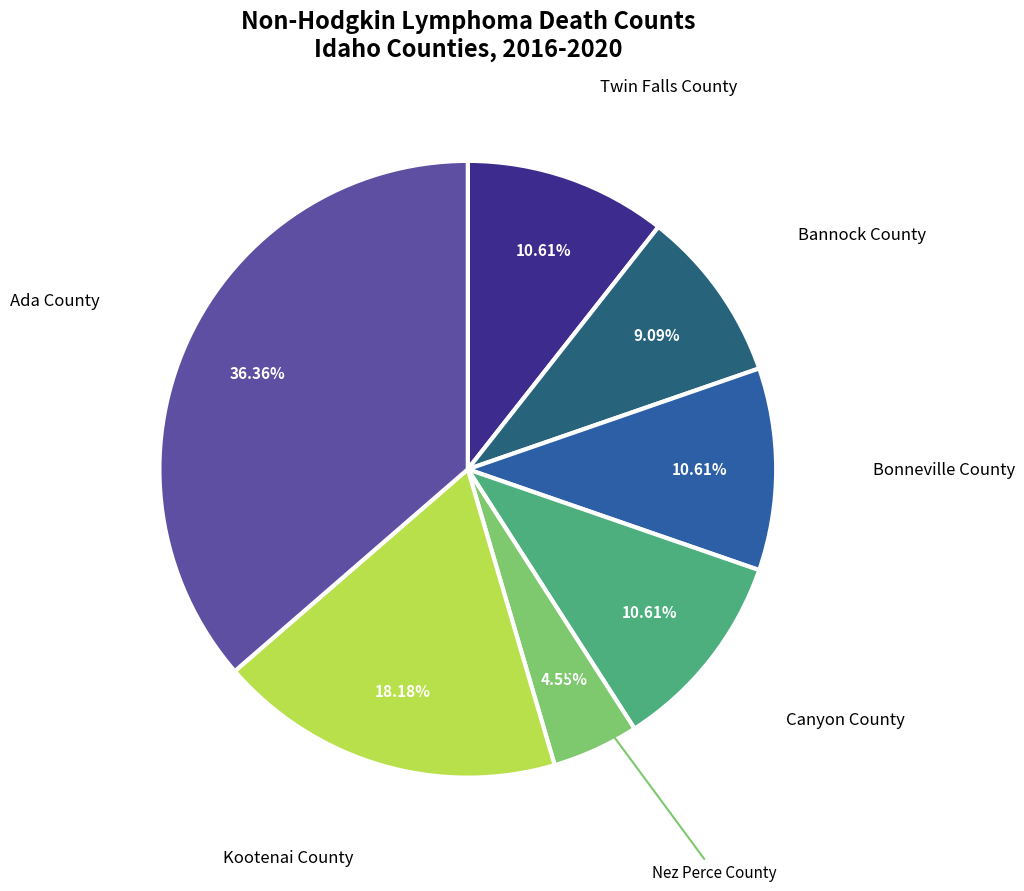

How many segments does this pie chart have?

7